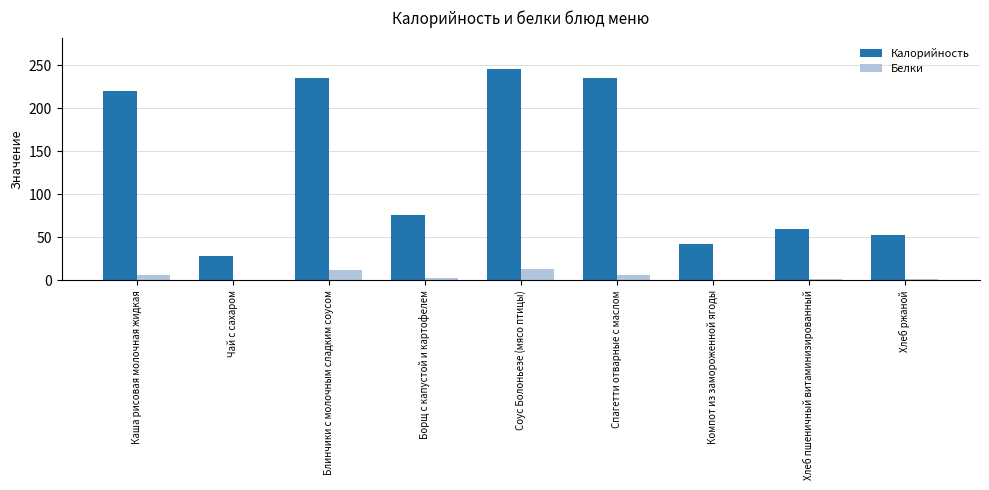

How many data points in Белки are above 2?

5